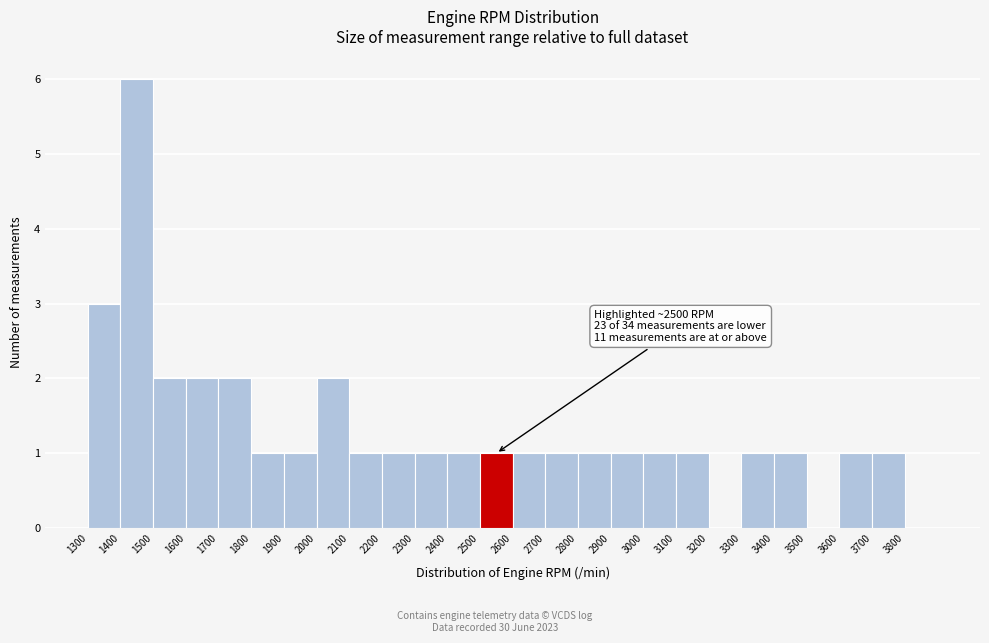

Over which range of the x-axis is the bar tallest?

1400 to 1500